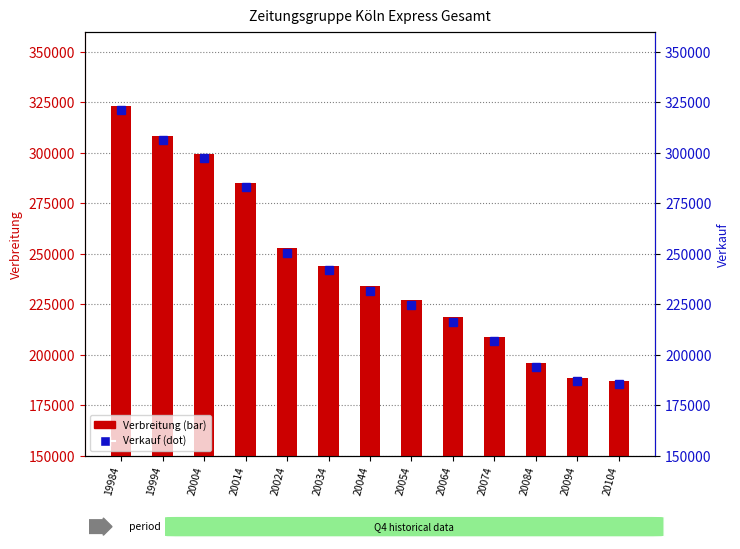

At how many categories does at least one series exceed 194146?

11